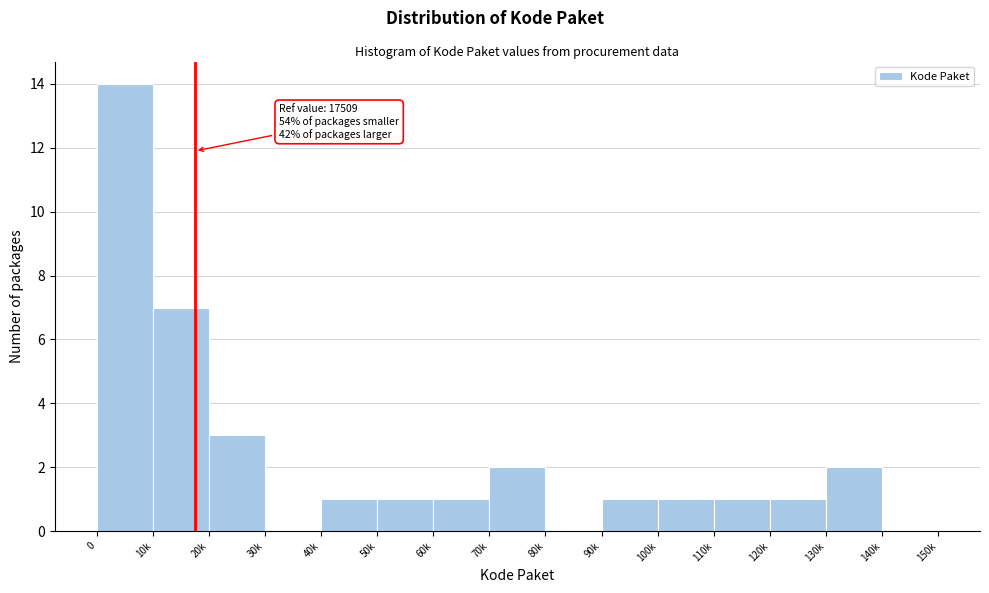

Reading left to right, extract all data points from this chart.

0=14	10k=7	20k=3	30k=0	40k=1	50k=1	60k=1	70k=2	80k=0	90k=1	100k=1	110k=1	120k=1	130k=2	140k=0